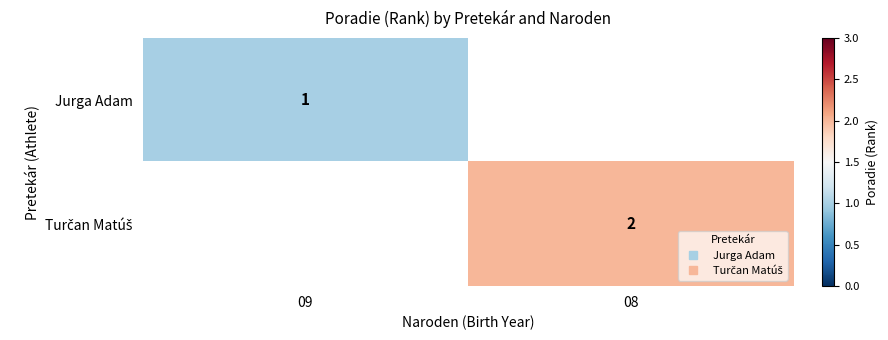

The Jurga Adam series shows 1.0 at 09. True or false?

True